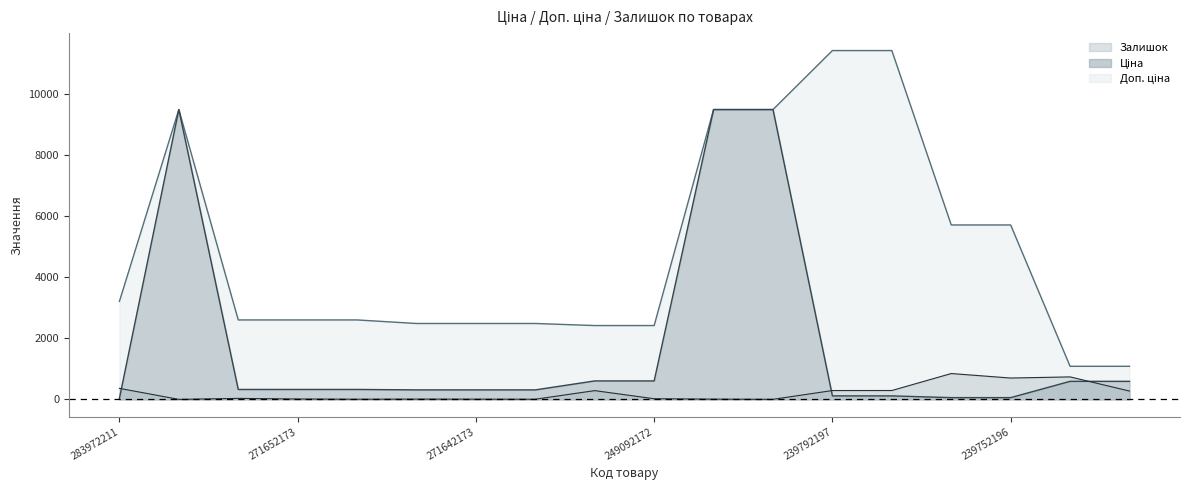

True or false: Ціна has a value of 603.7 at 249092172.

True